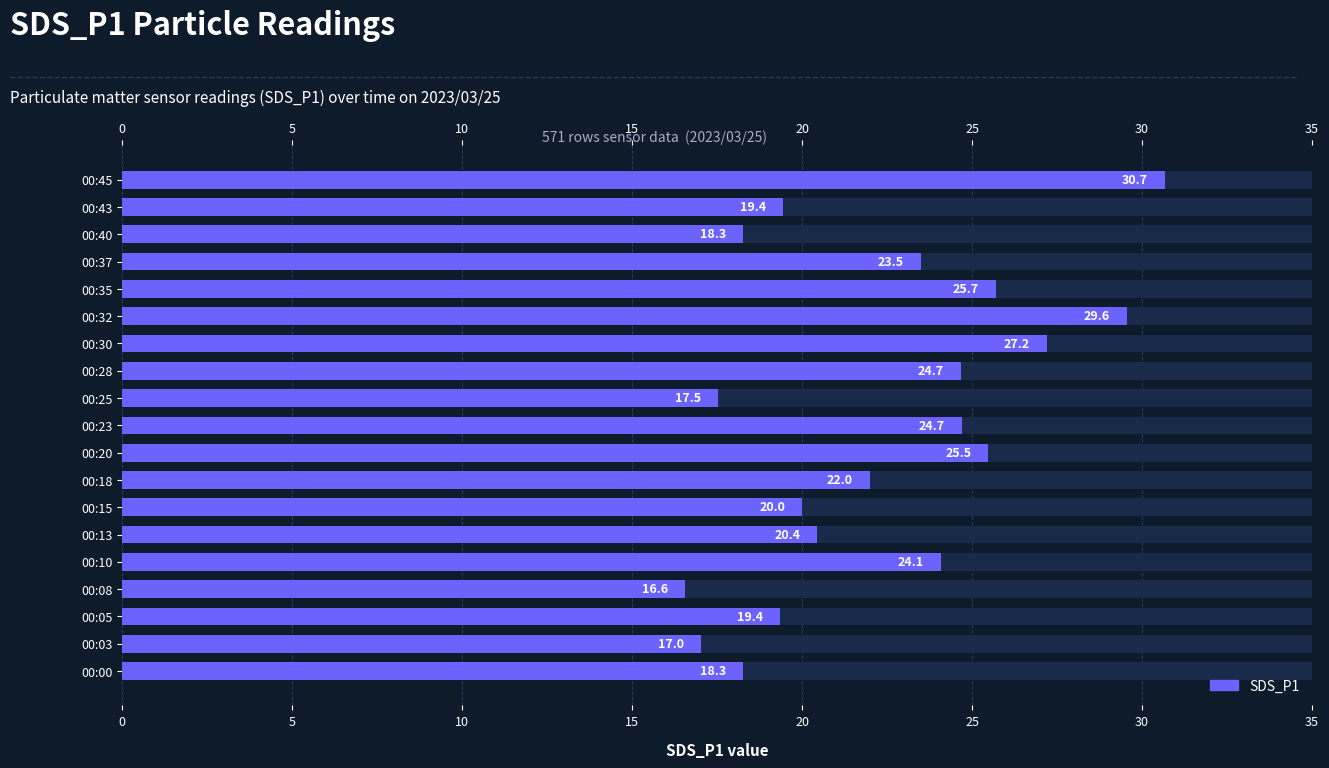

How many bars are there in total?

19